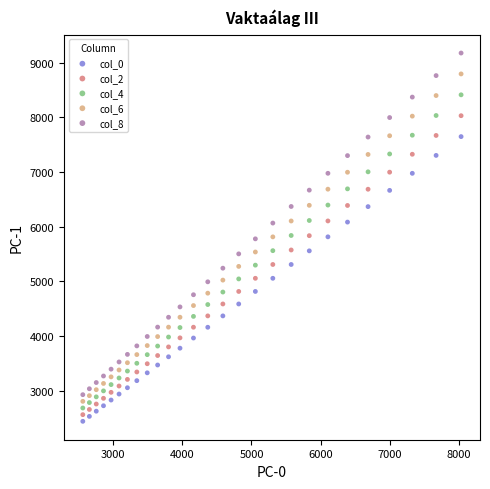

Which series contains the highest Y value?

col_8